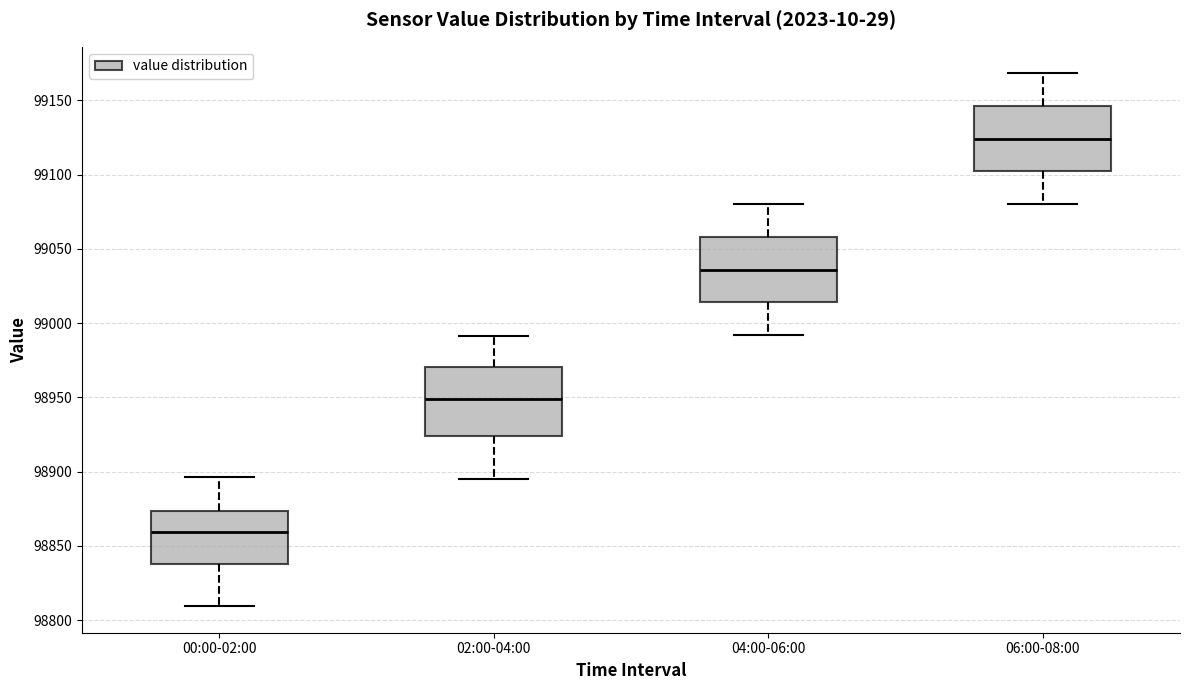

Which box's median line is the highest?

06:00-08:00